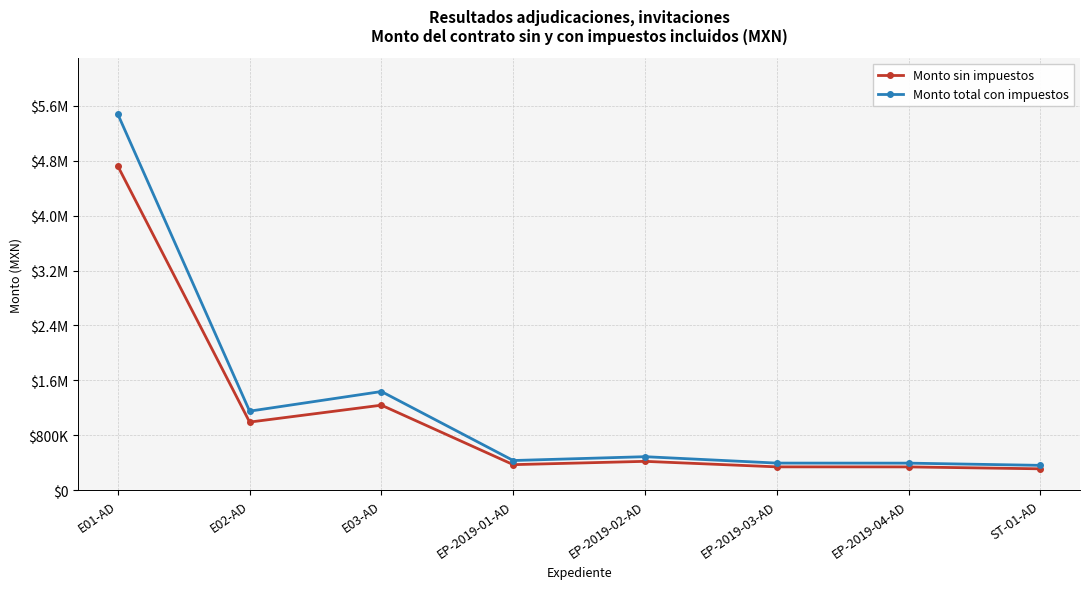

What are all the series names shown in the legend?

Monto sin impuestos, Monto total con impuestos